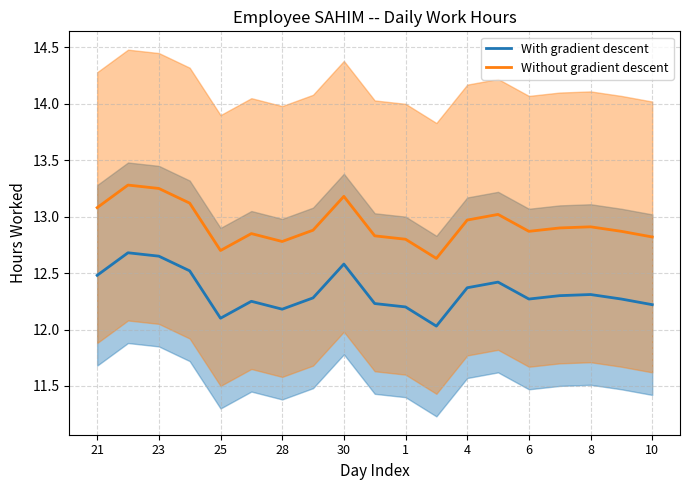

Where is the first local minimum for Without gradient descent?

25